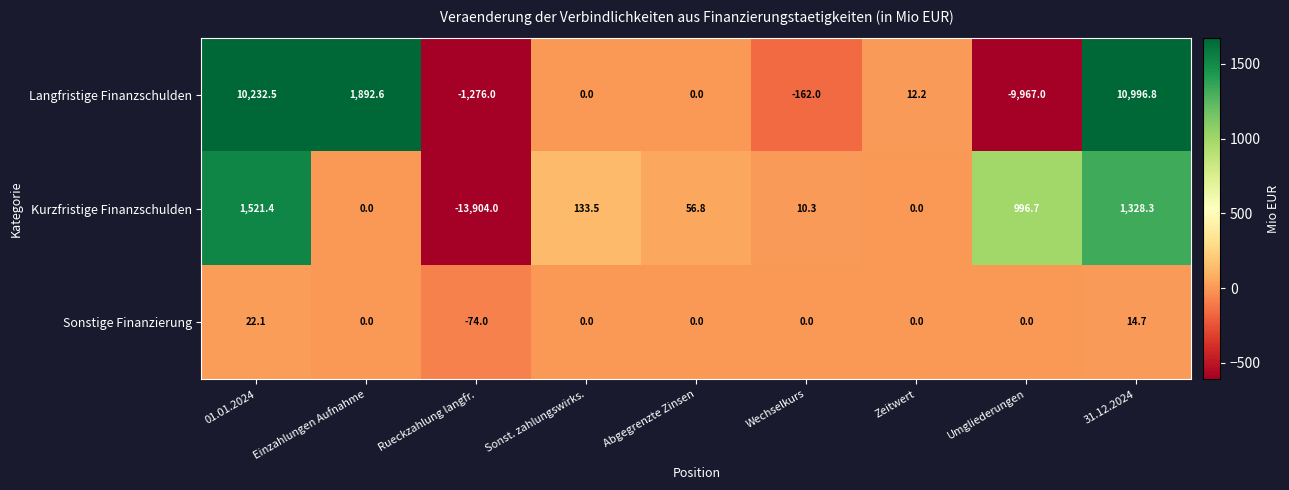

Count the number of categories in the chart.

9